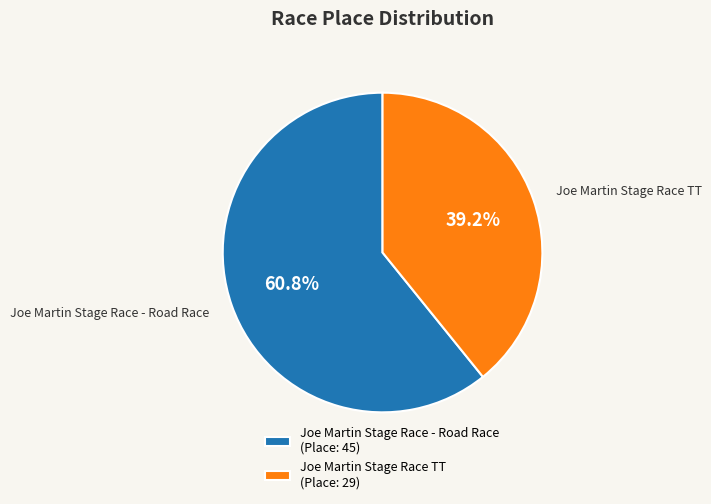

What percentage is the Joe Martin Stage Race TT slice, to the nearest percent?

39%